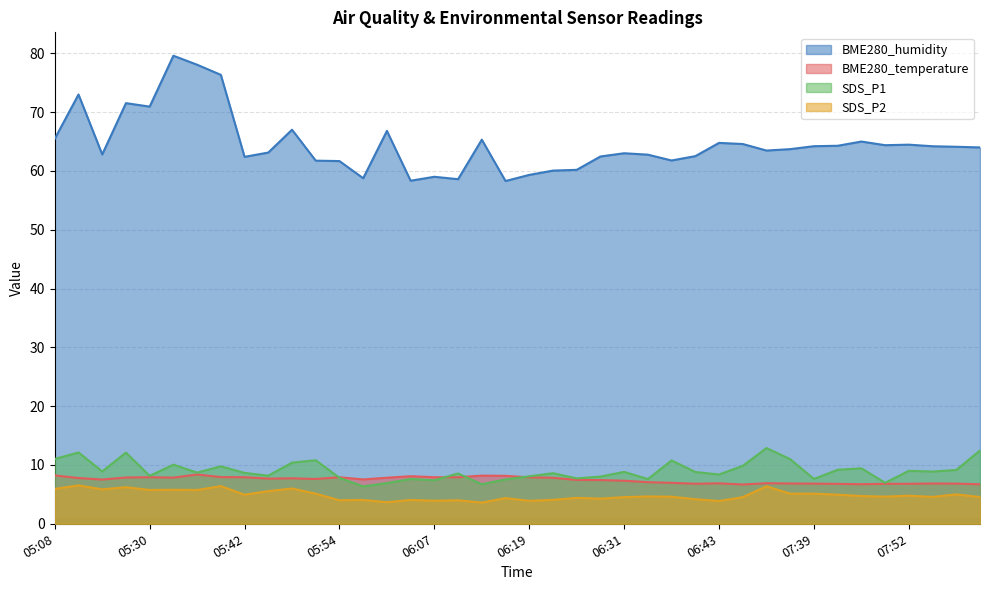

At 05:30, list the series in order from smallest to largest.

SDS_P2, BME280_temperature, SDS_P1, BME280_humidity